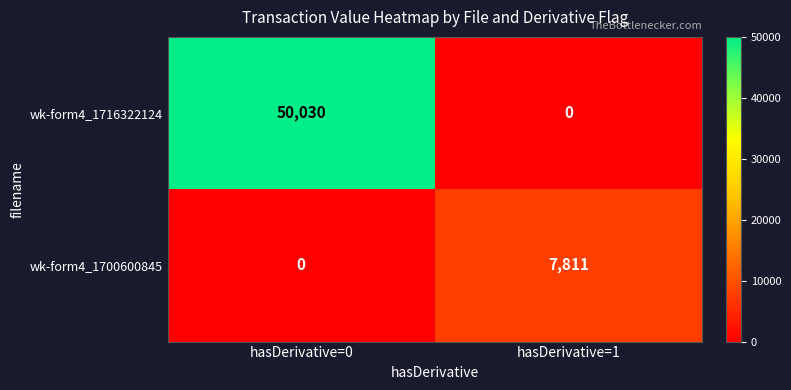

Where is wk-form4_1700600845 nearest to the value 3905?

hasDerivative=0